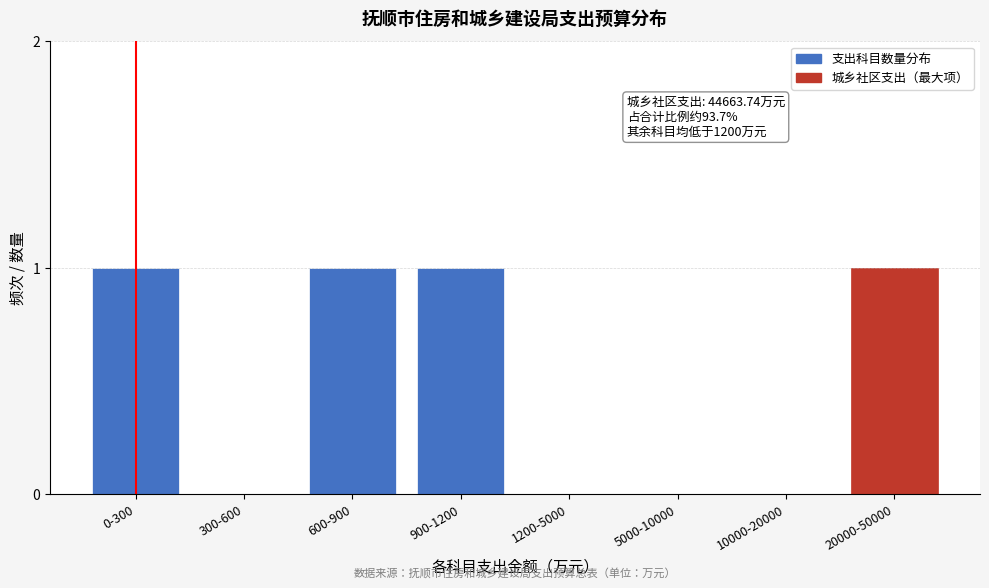

Reading left to right, extract all data points from this chart.

0-300=1	300-600=0	600-900=1	900-1200=1	1200-5000=0	5000-10000=0	10000-20000=0	20000-50000=1